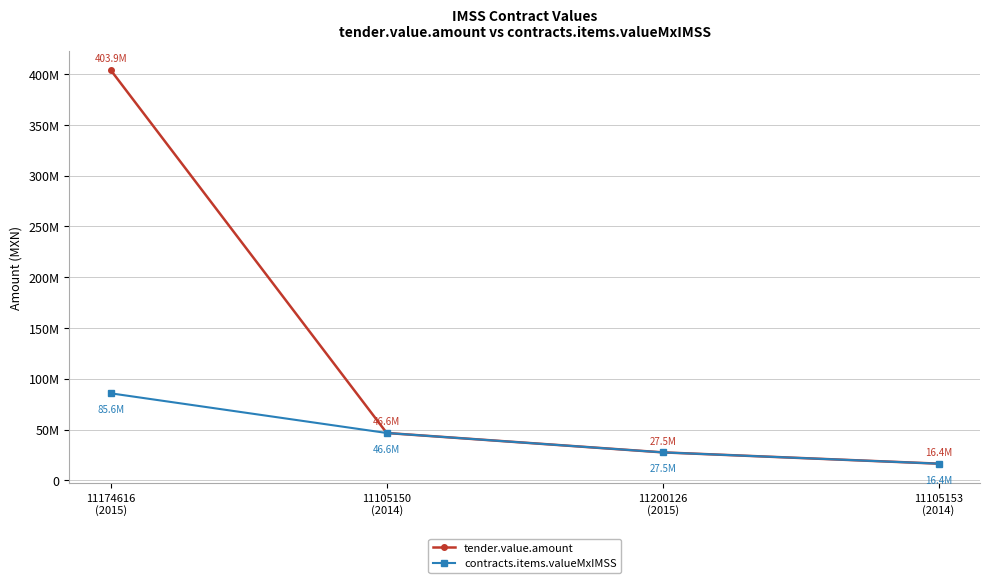

Rank the categories by tender.value.amount value from highest to lowest.

11174616
(2015), 11105150
(2014), 11200126
(2015), 11105153
(2014)